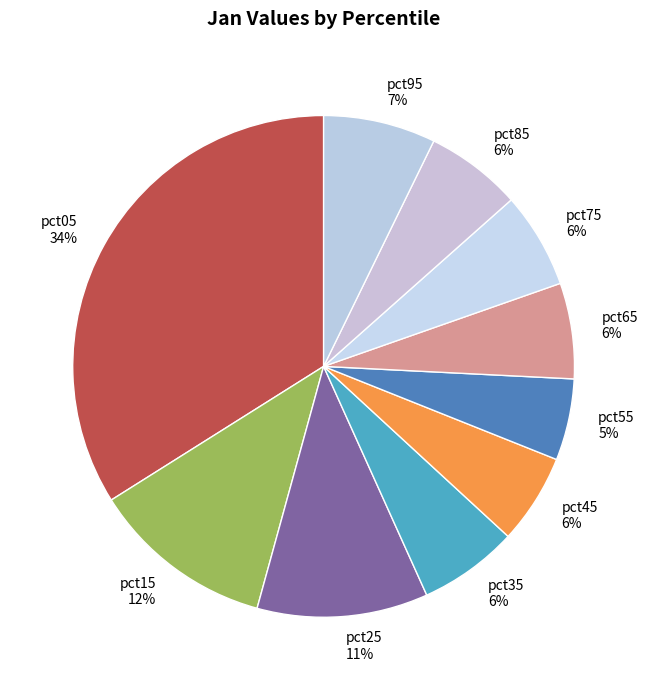

Combined, do pct15 and pct35 account for over 50%?

No